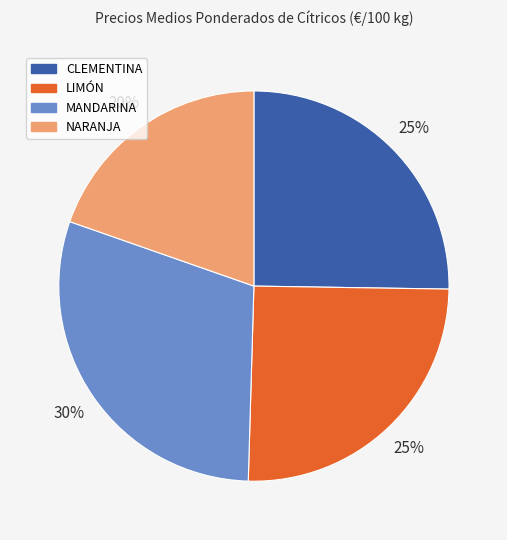

To the nearest percent, what is the difference between the LIMÓN and MANDARINA slice percentages?

5%